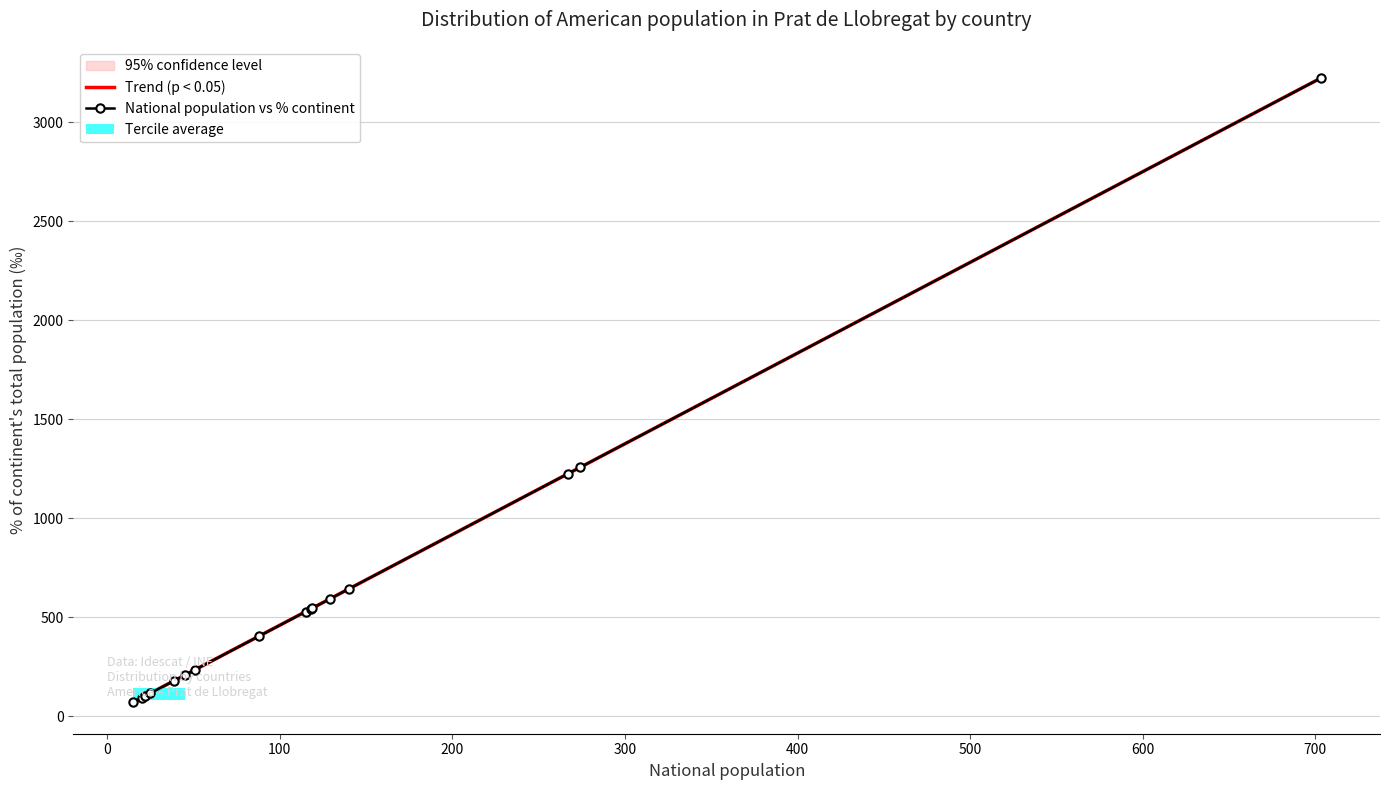

Rank the categories by % of continent total value from highest to lowest.

Chile, Colombia, Ecuador, Peru, Argentina, Uruguay, Brazil, Bolivia, Cuba, Dominican Republic, Honduras, Paraguay, Venezuela, Mexico, El Salvador, United States of America